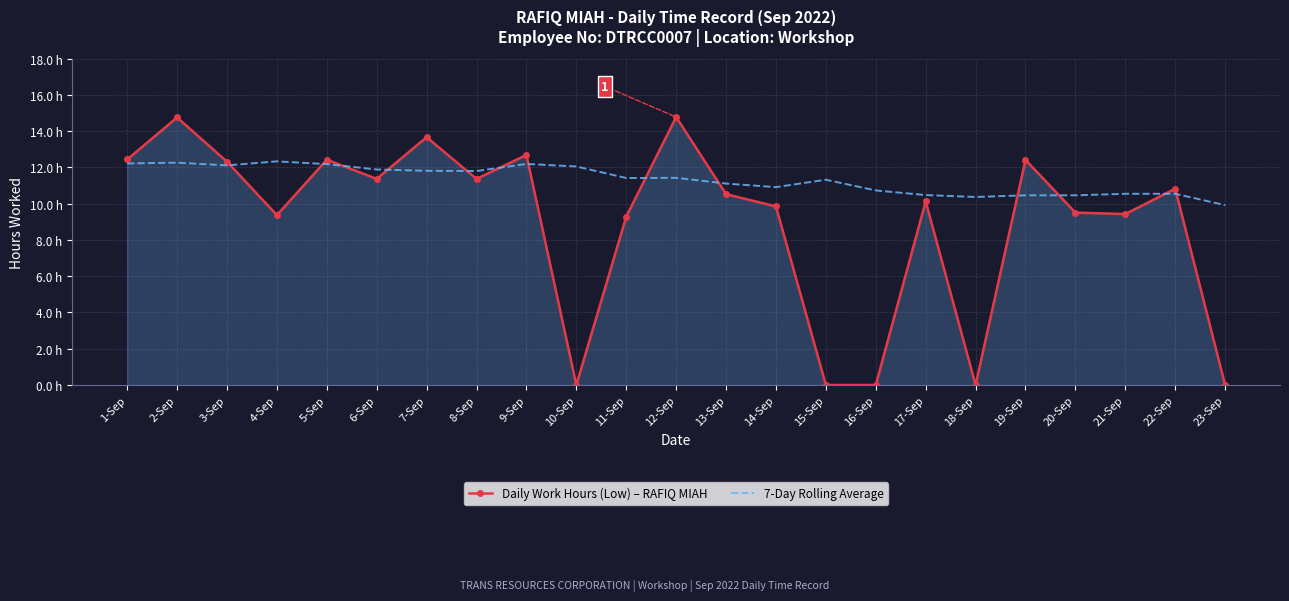

What are all the series names shown in the legend?

Daily Work Hours (Low) – RAFIQ MIAH, 7-Day Rolling Average